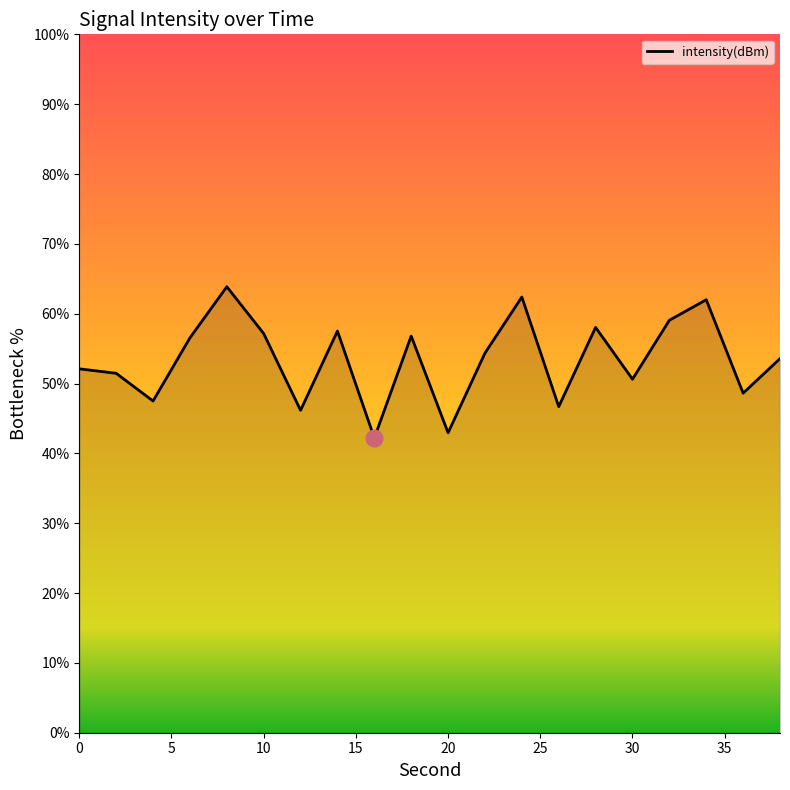

What is the maximum value shown in the chart?

63.9